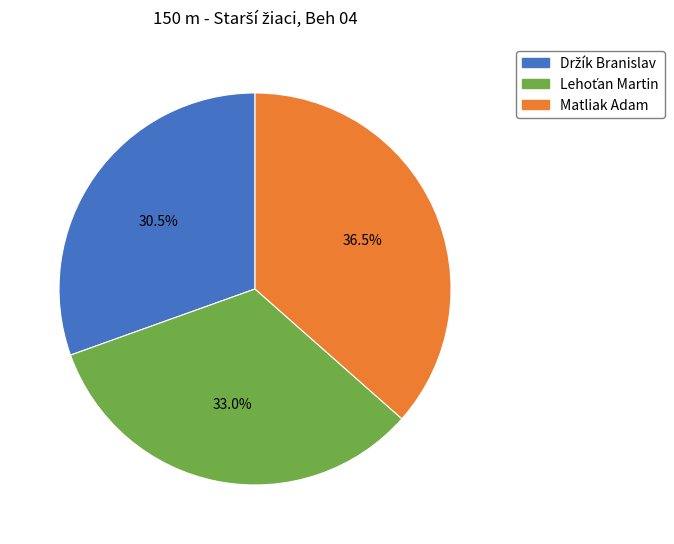

Which category has the biggest portion of the pie?

Matliak Adam